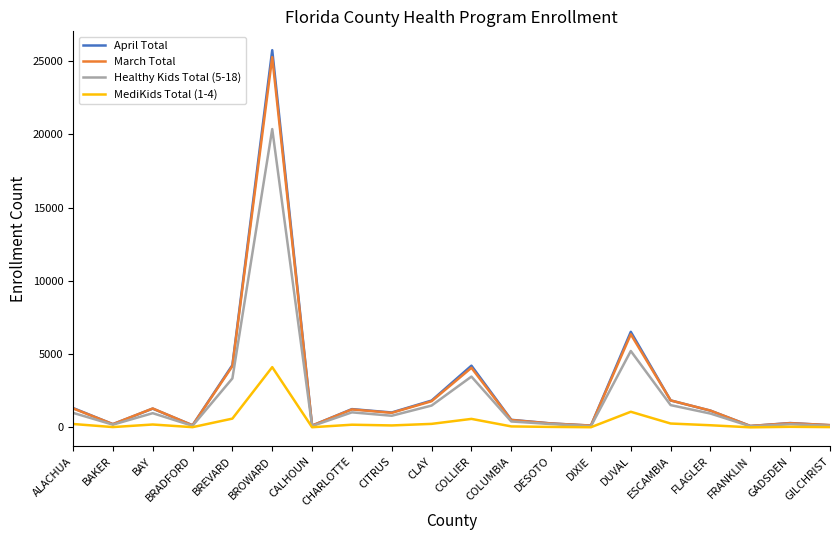

Which category has the highest value in the April Total series?

BROWARD